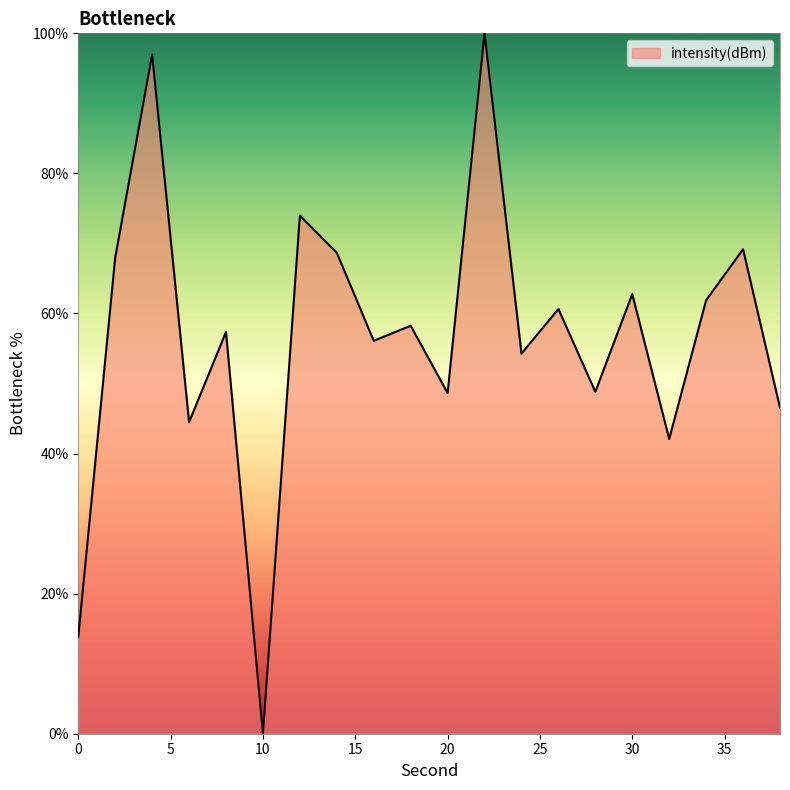

Does the chart have visible grid lines?

No